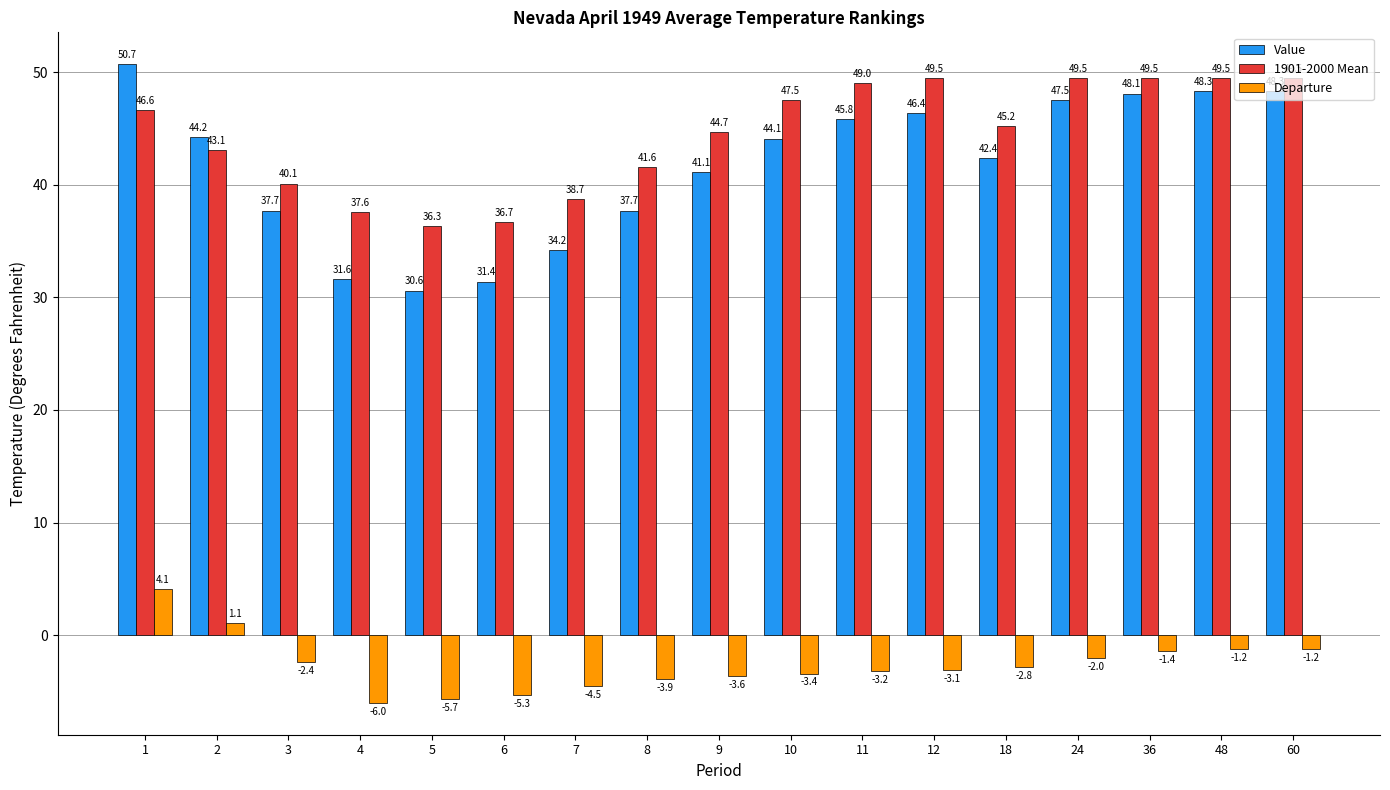

How many values in the Departure series exceed -3?

8